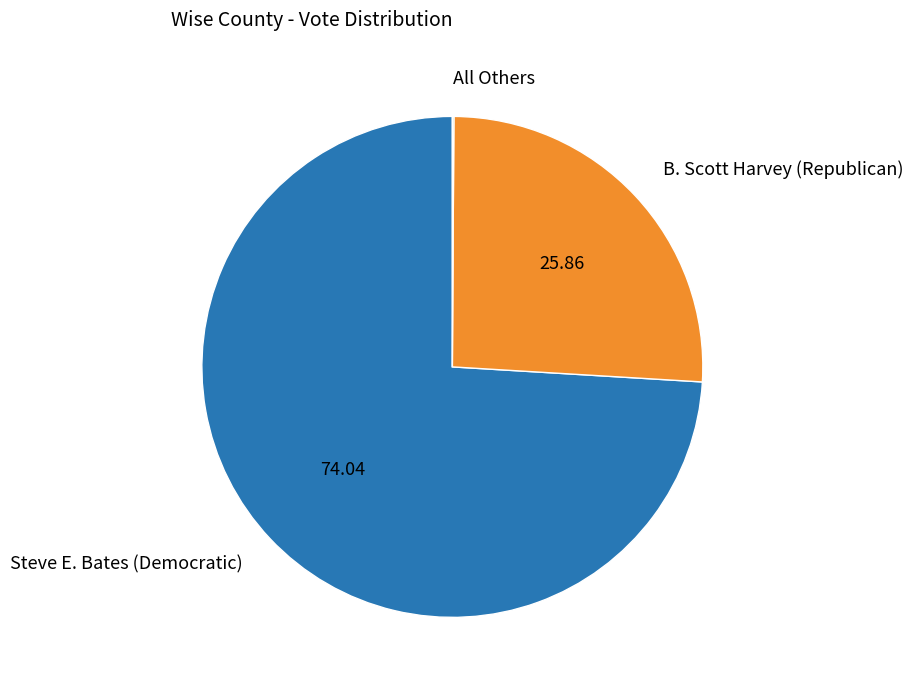

True or false: B. Scott Harvey (Republican) accounts for 26% of the total.

True